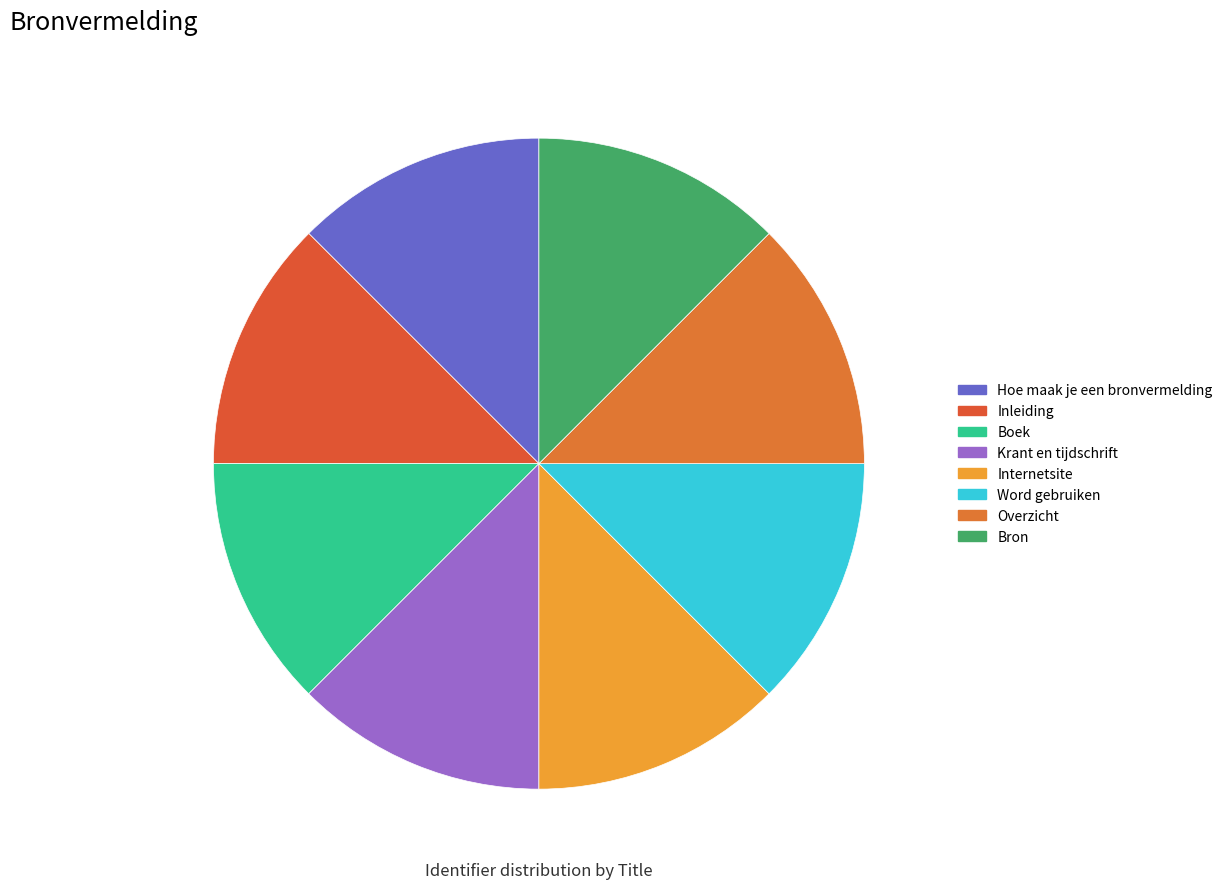

Is it true that Internetsite is 7% of the pie?

False